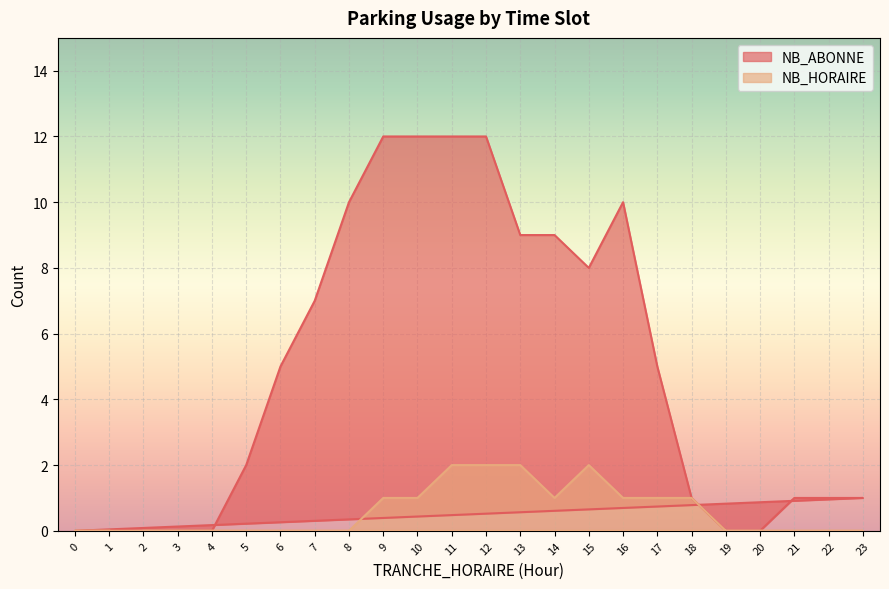

True or false: NB_ABONNE has a value of 6 at 1.

False